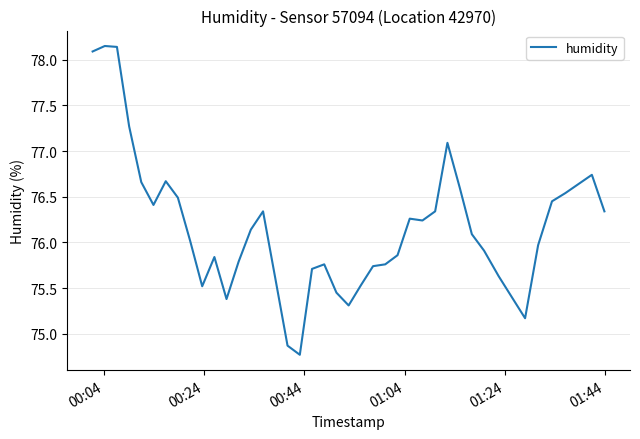

What is the smallest value displayed?

74.8